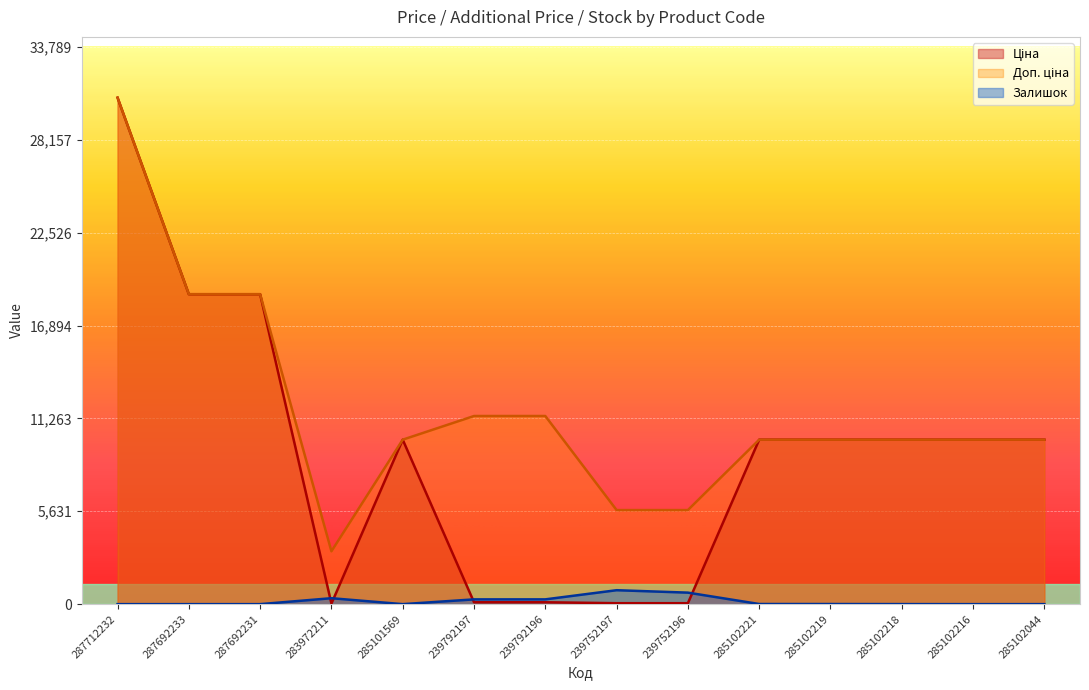

Reading left to right, extract all data points from this chart.

Ціна: 287712232=30717.1	287692233=18796.8	287692231=18796.8	283972211=32.0	285101569=9975.0	239792197=114.1	239792196=114.1	239752197=57.0	239752196=57.0	285102221=9975.0	285102219=9975.0	285102218=9975.0	285102216=9975.0	285102044=9975.0
Доп. ціна: 287712232=30717.1	287692233=18796.8	287692231=18796.8	283972211=3205.0	285101569=9975.0	239792197=11410.0	239792196=11410.0	239752197=5705.0	239752196=5705.0	285102221=9975.0	285102219=9975.0	285102218=9975.0	285102216=9975.0	285102044=9975.0
Залишок: 287712232=0.0	287692233=0.0	287692231=0.0	283972211=360.0	285101569=0.0	239792197=289.0	239792196=290.0	239752197=845.0	239752196=698.0	285102221=8.0	285102219=7.0	285102218=3.0	285102216=0.0	285102044=1.0